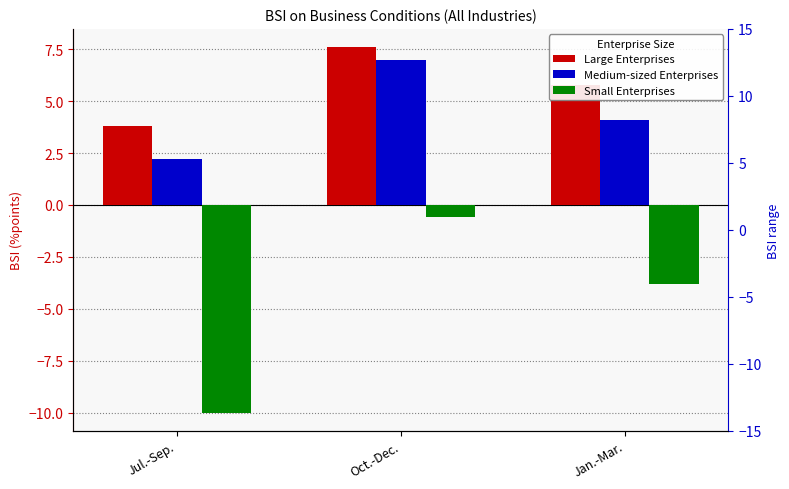

Is the value of Small Enterprises at Jan.-Mar. greater than the value of Medium-sized Enterprises at Jul.-Sep.?

No